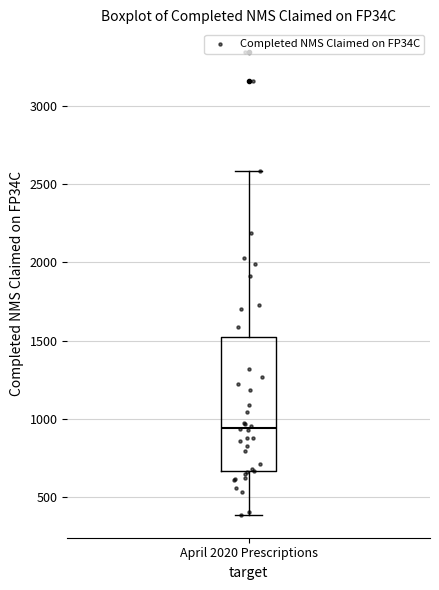

Read this box plot against the y-axis: the position of the median line, the range covered by the box, and the ends of both whiskers. The values are not printed on the chart, so give them approximately, as read against the axis.

median 950, box 650 to 1500, whiskers 400 to 2600